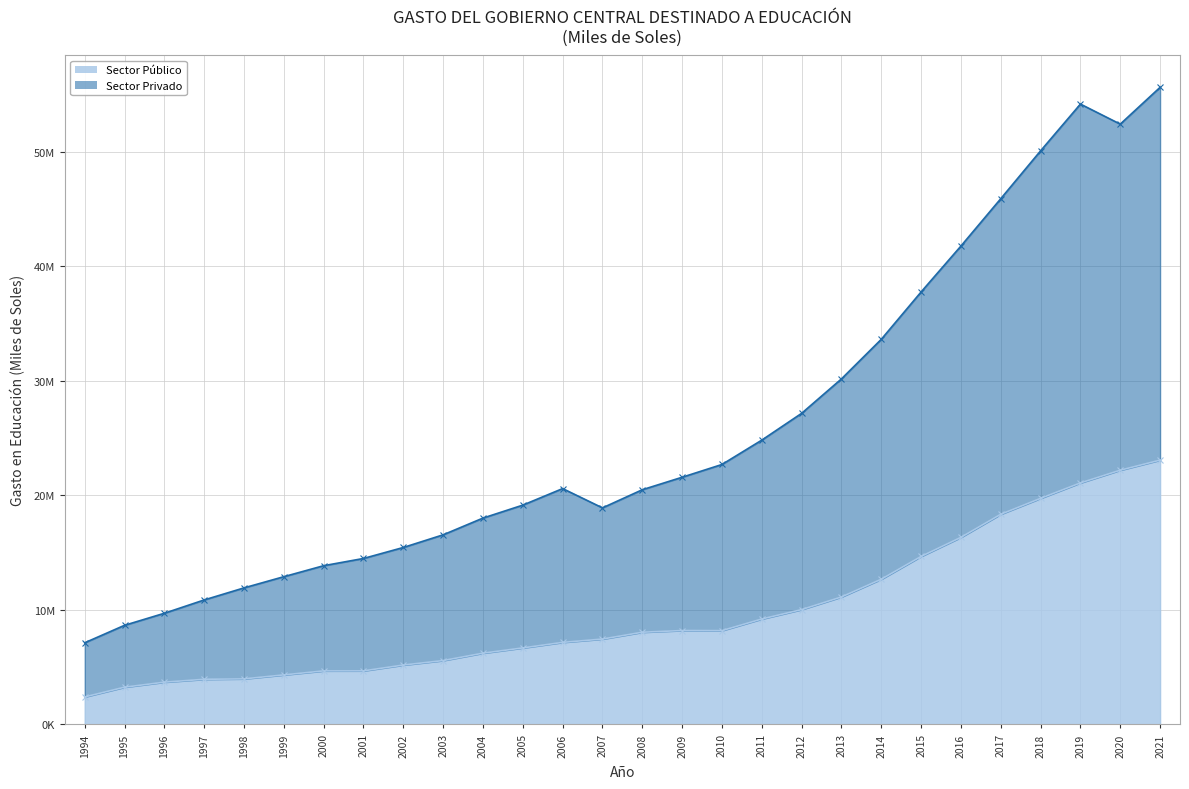

What is the sum of the Sector Público values at 2007 and 2003?

13012921